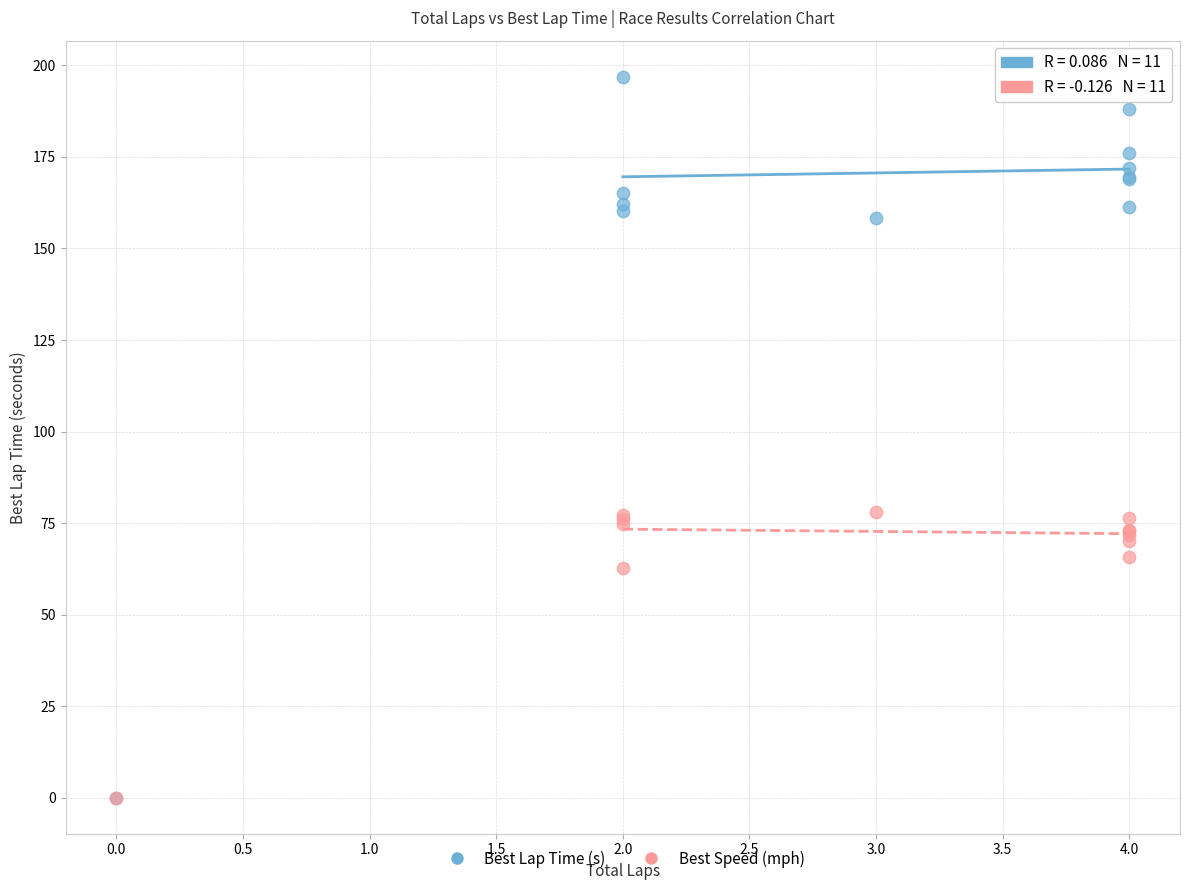

In the Best Speed (mph) series, what Y value is closest to 38?

62.7